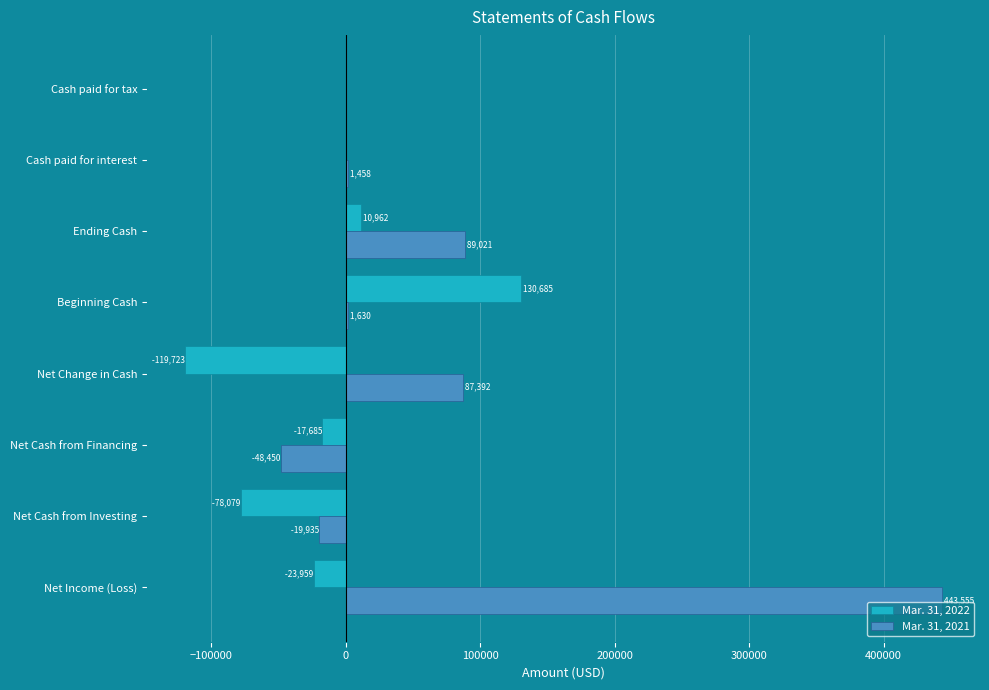

What is the sum of all Mar. 31, 2022 values?

-97799